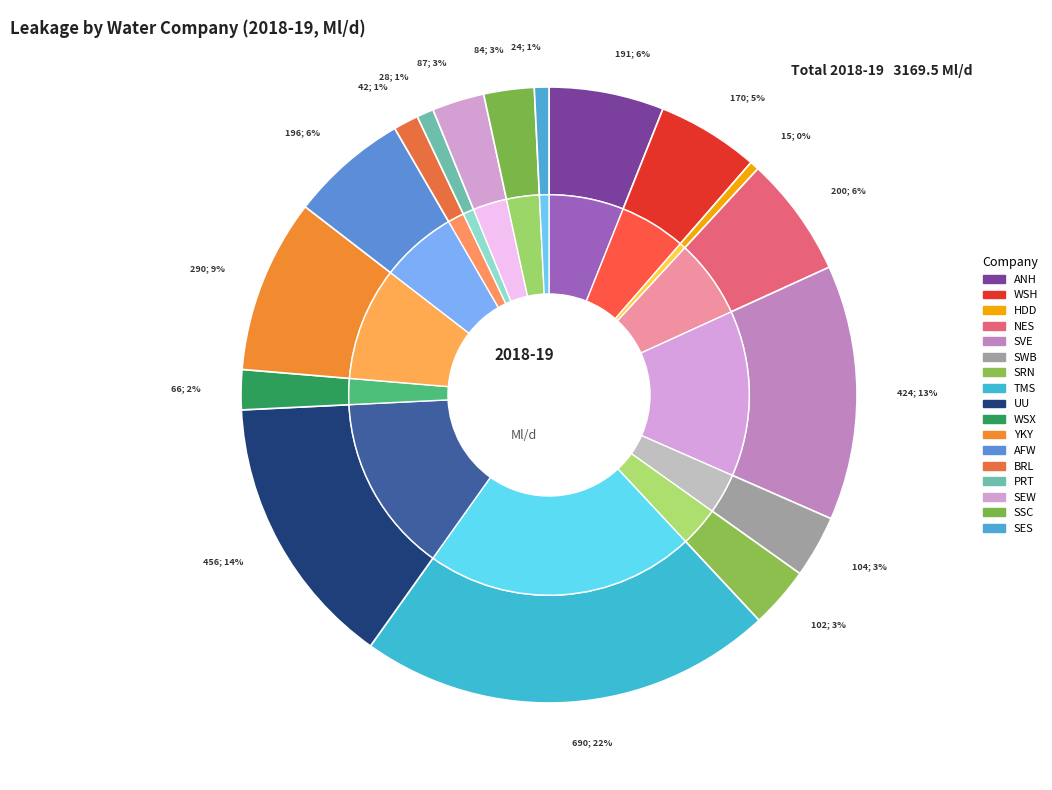

Approximately how many times larger is the value at SRN compared to ANH?

0.5